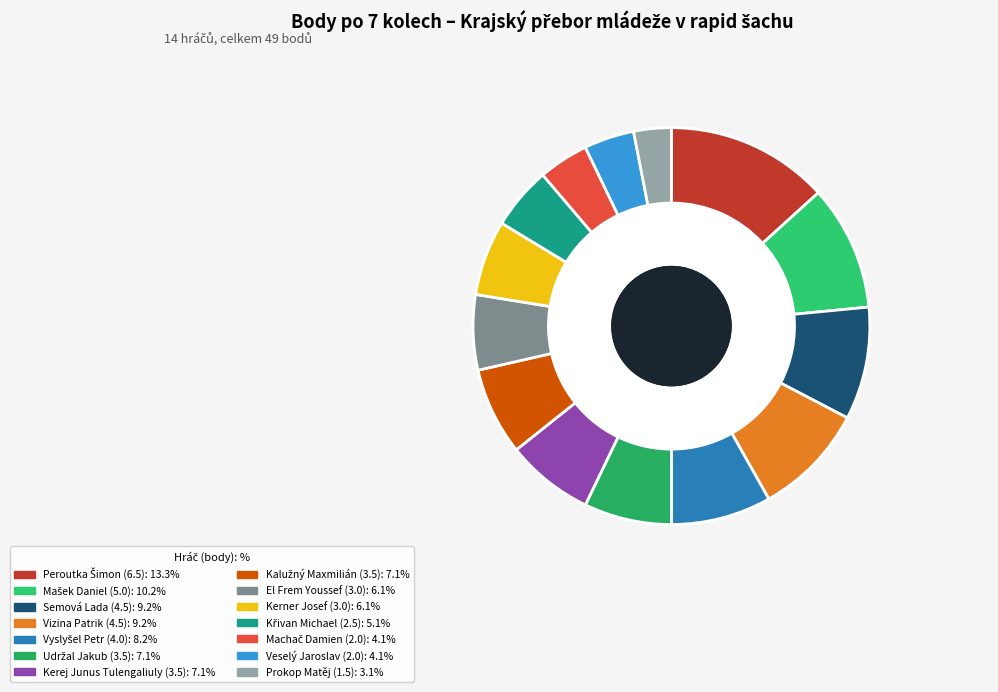

To the nearest percent, what is the difference between the largest and smallest slice percentages?

10%